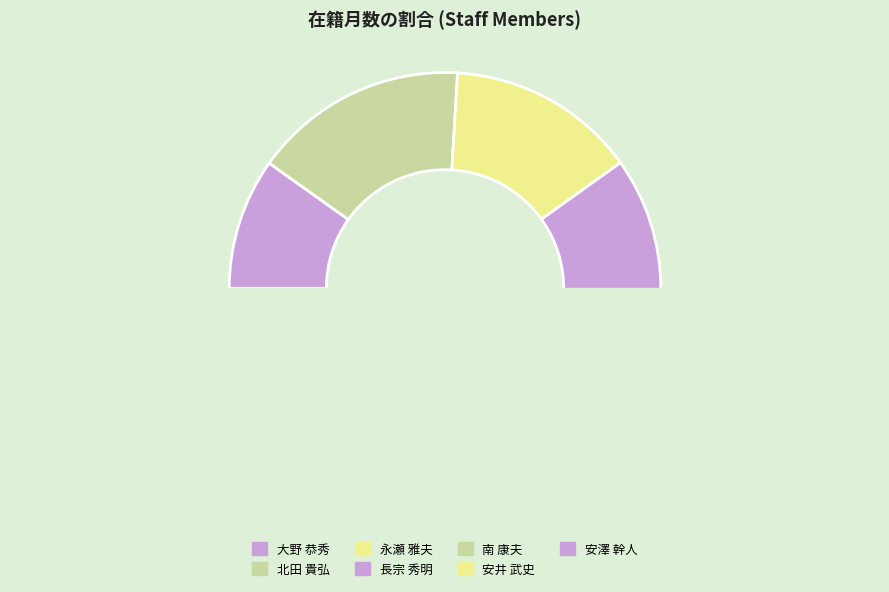

Is it true that 大野 恭秀 is 10% of the pie?

True